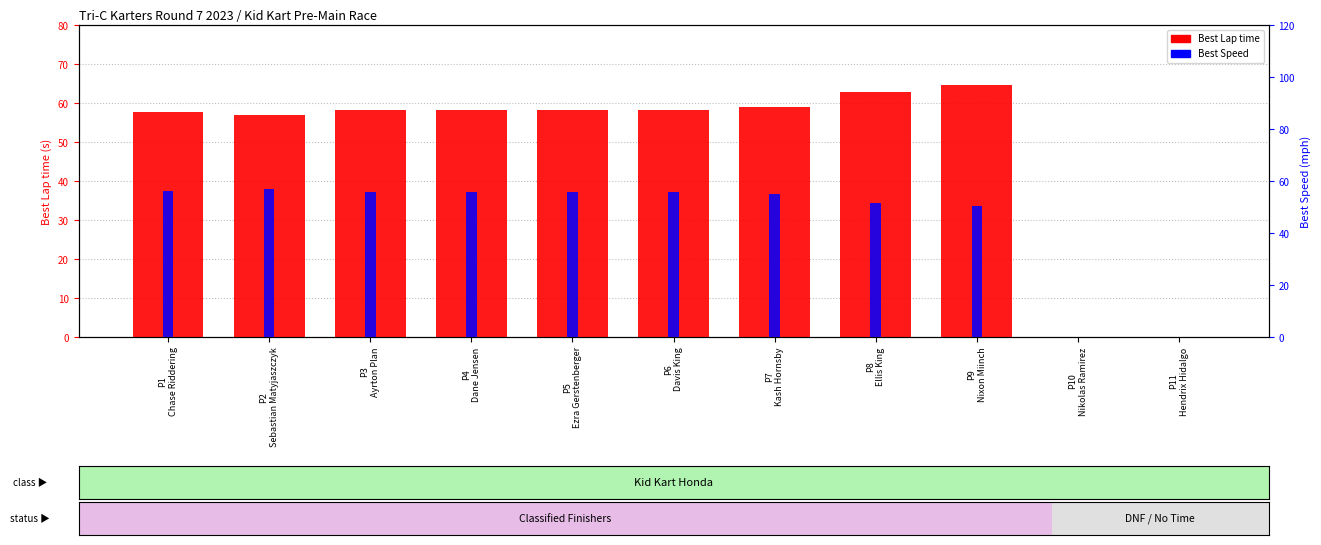

The value of Best Lap time at P8
Ellis King is 62.9. True or false?

True